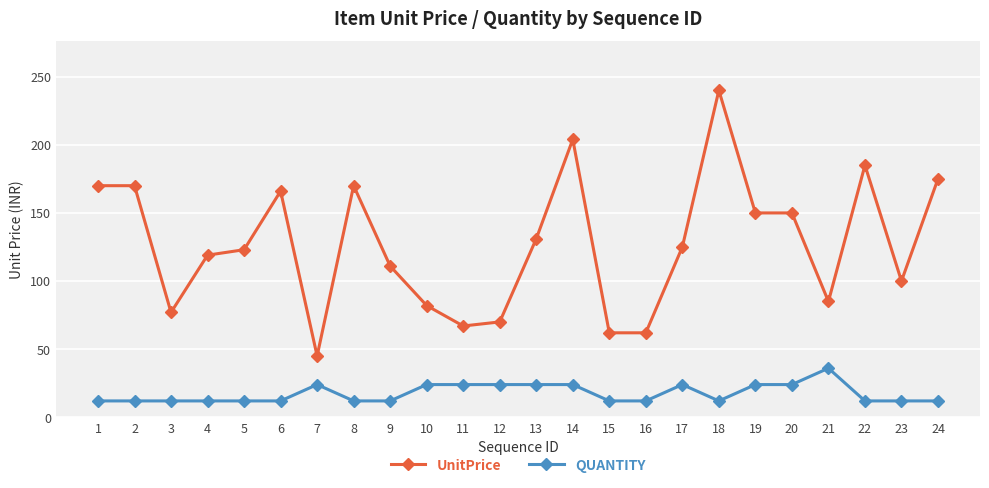

What is the greatest value displayed?

240